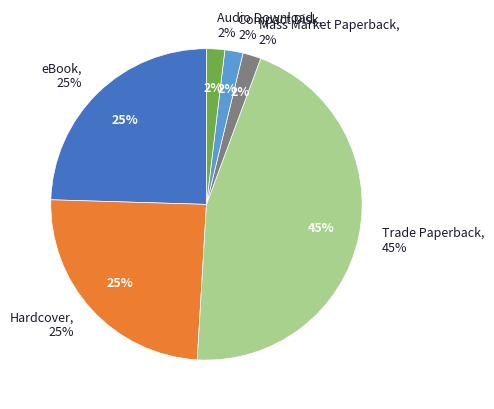

How many segments does this pie chart have?

6